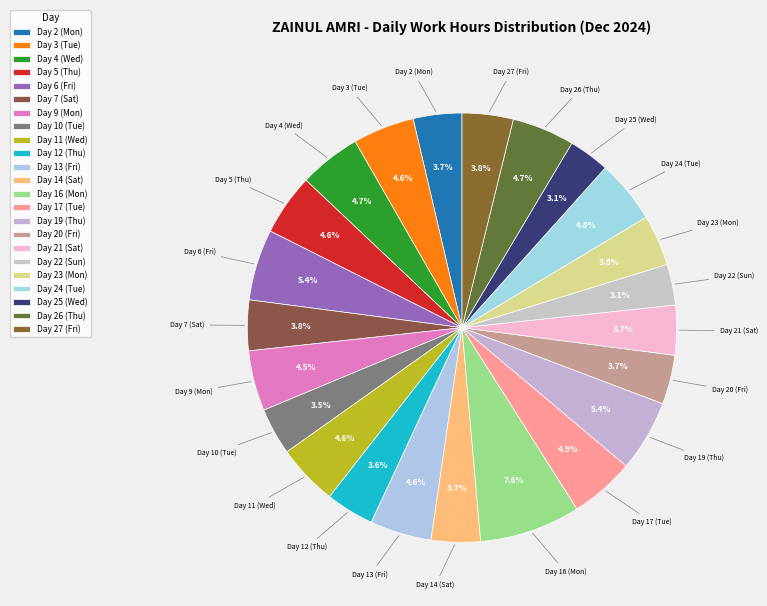

Count the number of slices in the pie.

23